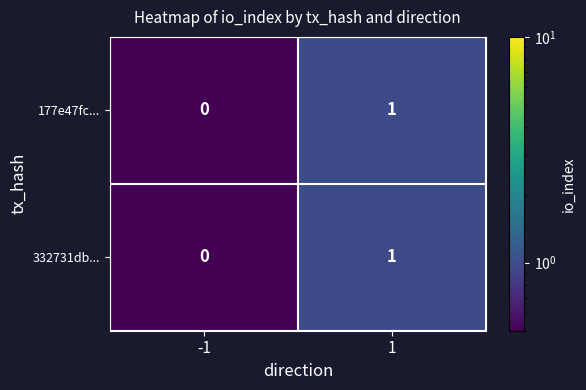

The 332731db... series shows 1 at 1. True or false?

True